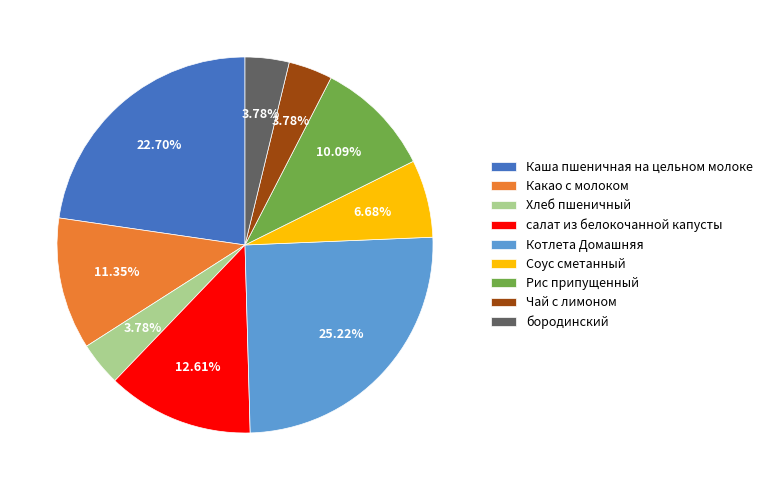

Approximately how many times larger is the value at Соус сметанный compared to Каша пшеничная на цельном молоке?

0.3